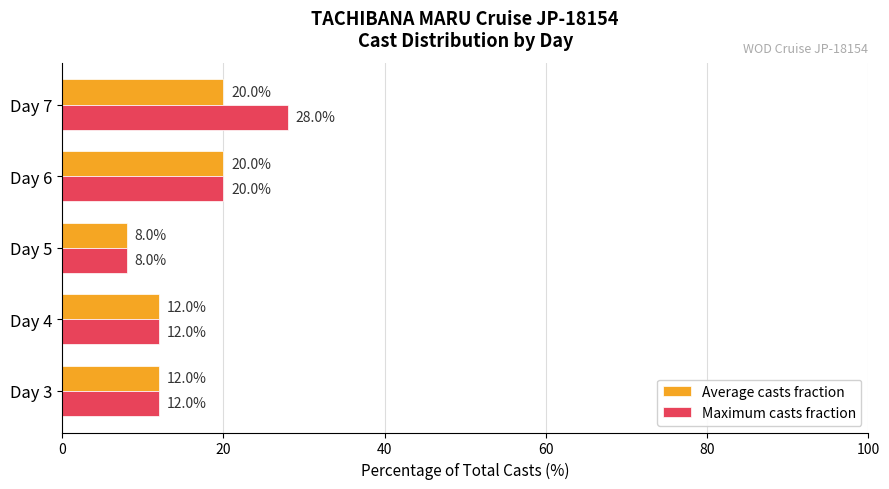

Count the Maximum casts fraction values in the range 12 to 20.

3